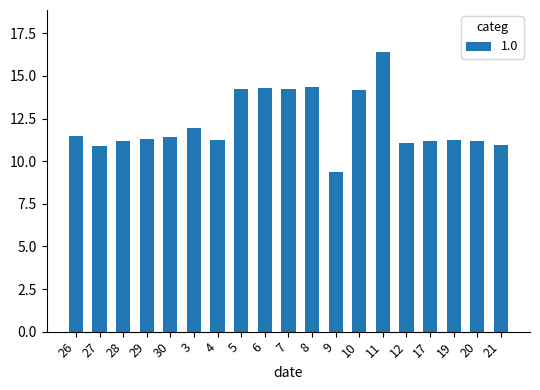

What is the sum of all values?

232.2